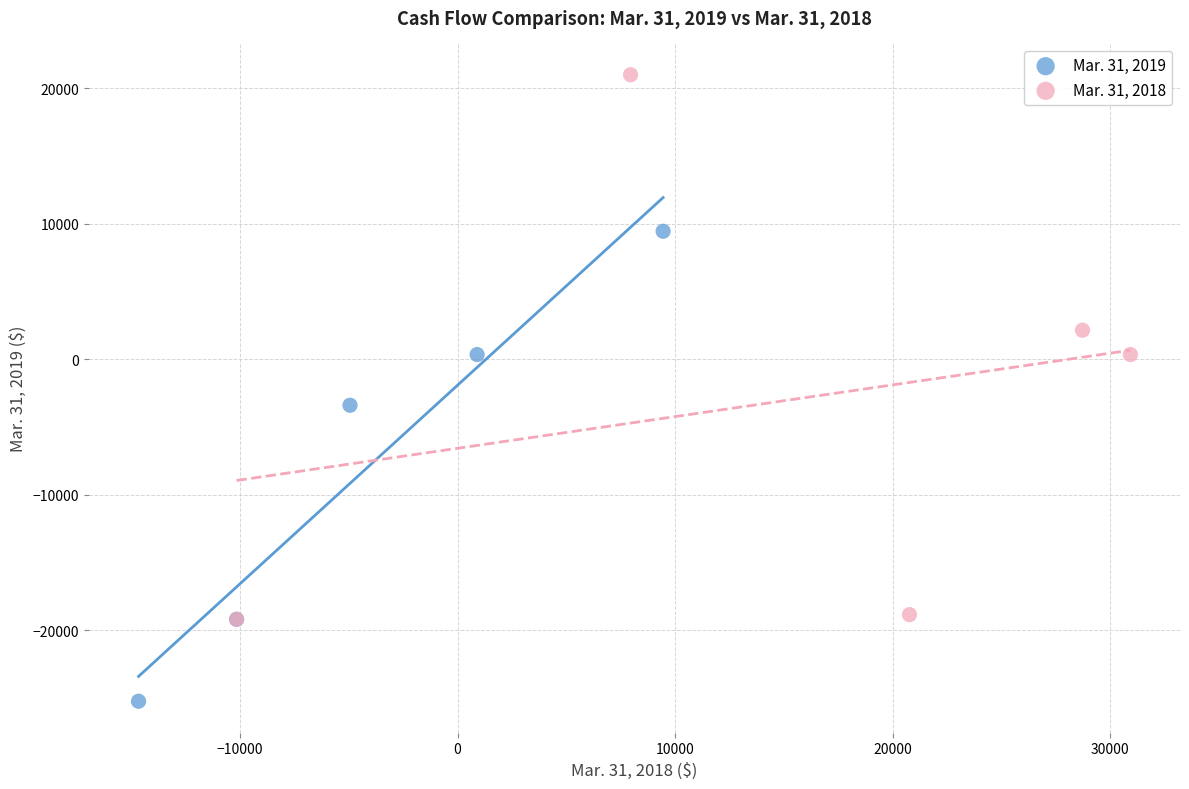

Which series reaches the minimum Y coordinate?

Mar. 31, 2019